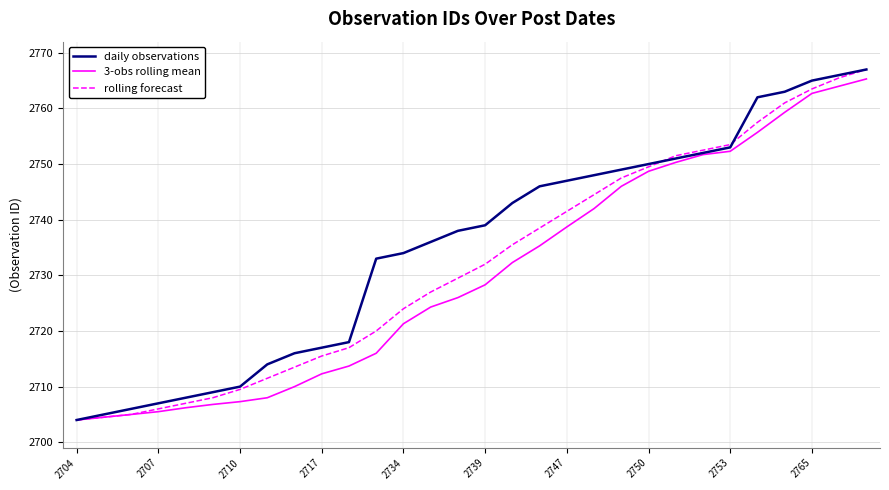

Which series has the largest total across all categories?

daily observations